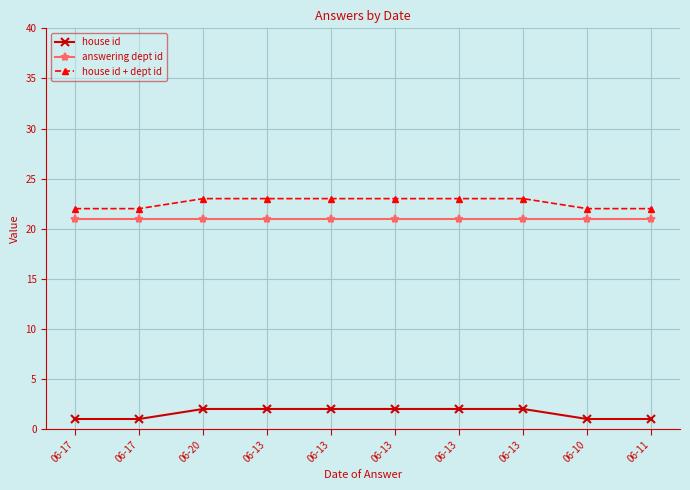

Is this an area chart (filled region under the line)?

No